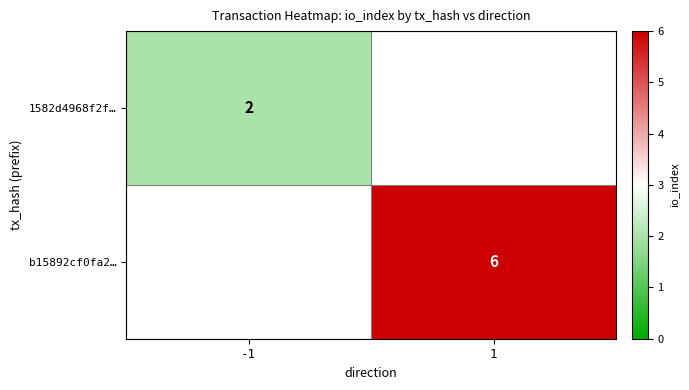

Is it true that 1582d4968f2f… equals 2 at -1?

True